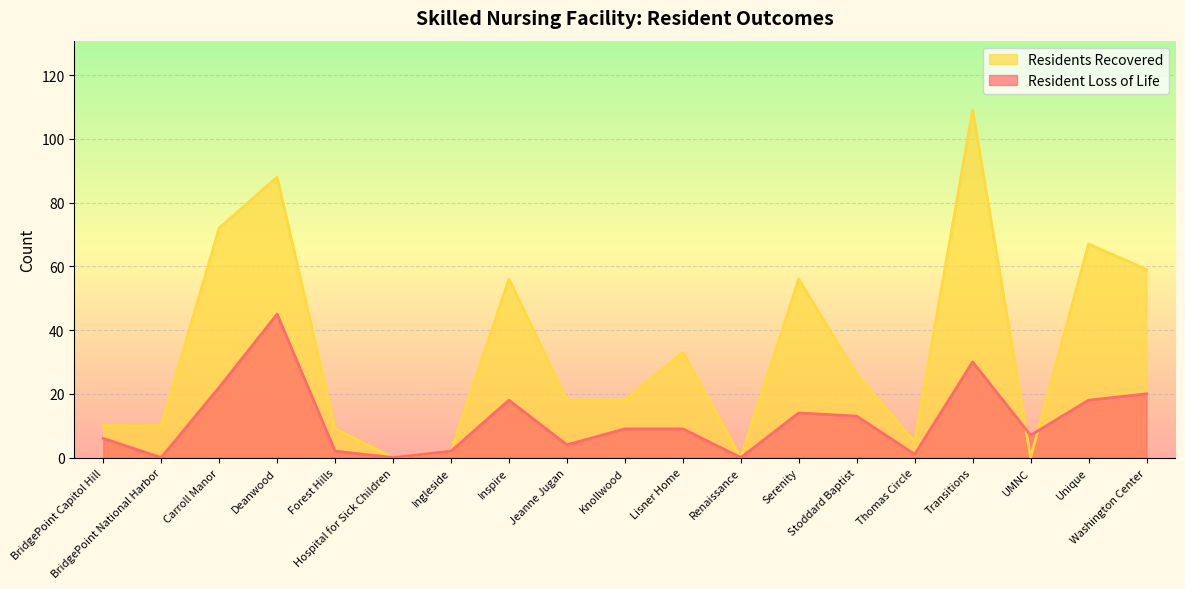

Rank the categories by Residents Recovered value from highest to lowest.

Transitions, Deanwood, Carroll Manor, Unique, Washington Center, Inspire, Serenity, Lisner Home, Stoddard Baptist, Jeanne Jugan, Knollwood, BridgePoint Capitol Hill, BridgePoint National Harbor, Forest Hills, Thomas Circle, Ingleside, Hospital for Sick Children, Renaissance, UMNC